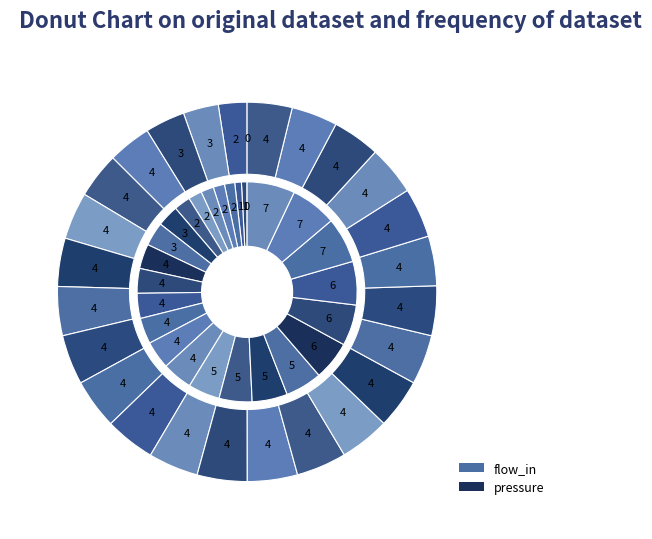

At 2.548, list the series in order from smallest to largest.

pressure, flow_in